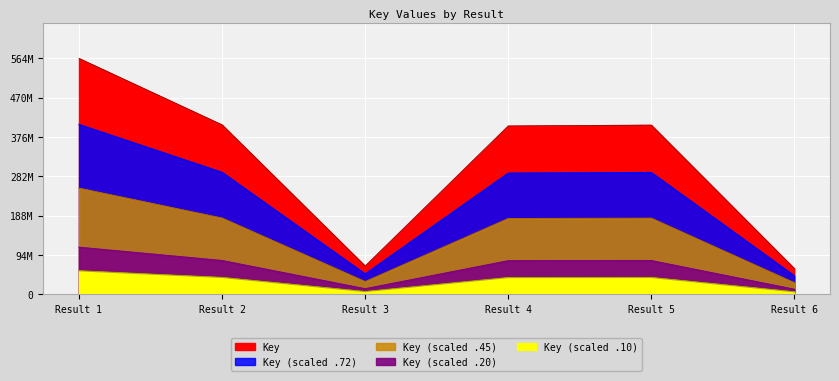

What is the value of the 6th point from the left?

44648776.8